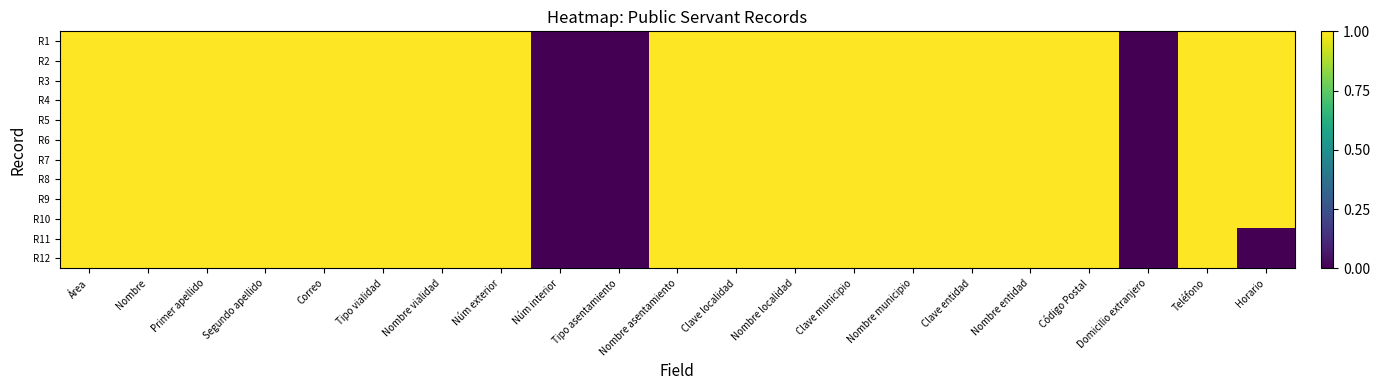

What is the maximum value shown in the chart?

1